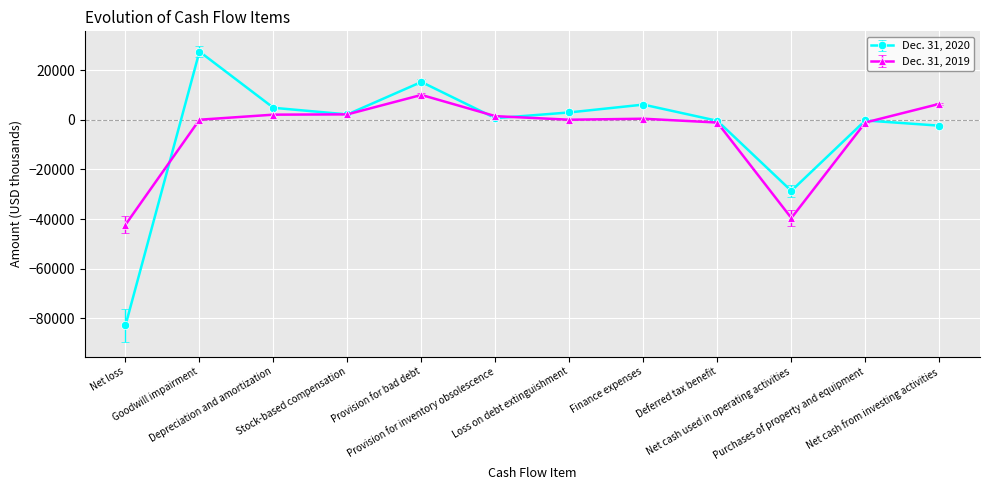

At which label is Dec. 31, 2019 closest to -16152?

Deferred tax benefit